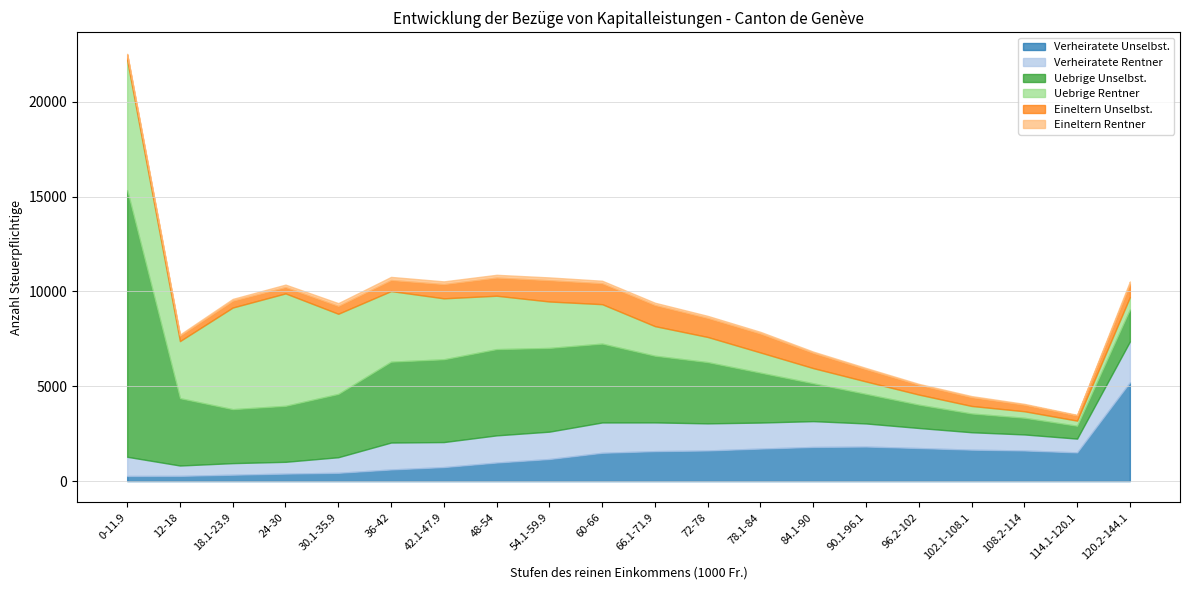

How many lines are shown in the chart?

6